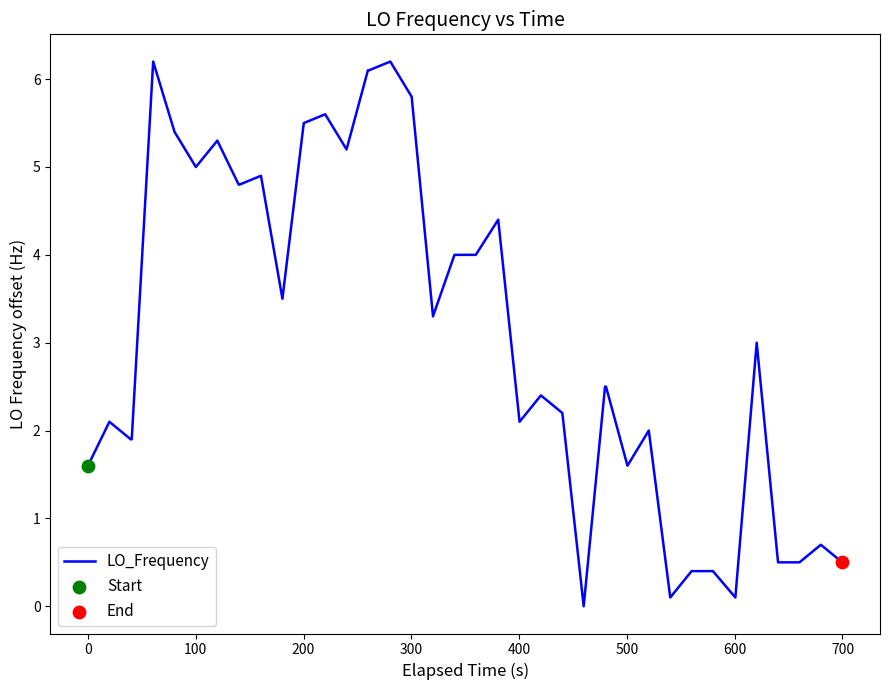

What is the difference between the maximum and minimum values?

6.2